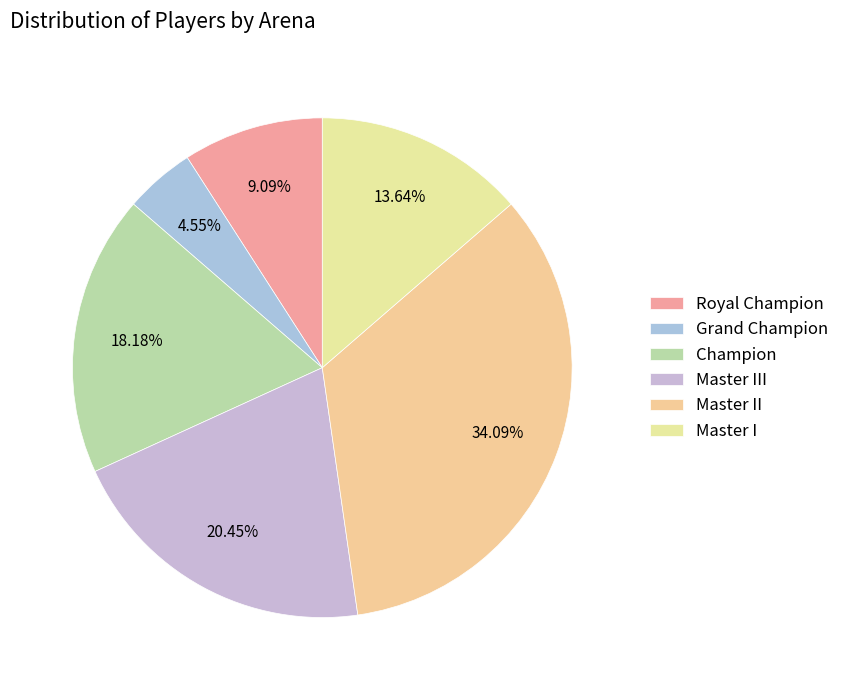

Count the number of slices in the pie.

6